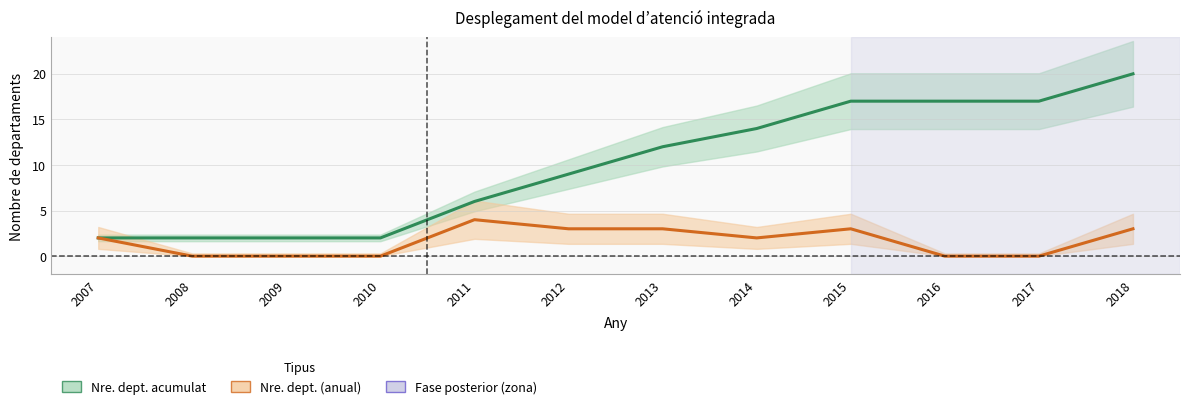

At how many categories does at least one series exceed 14?

4